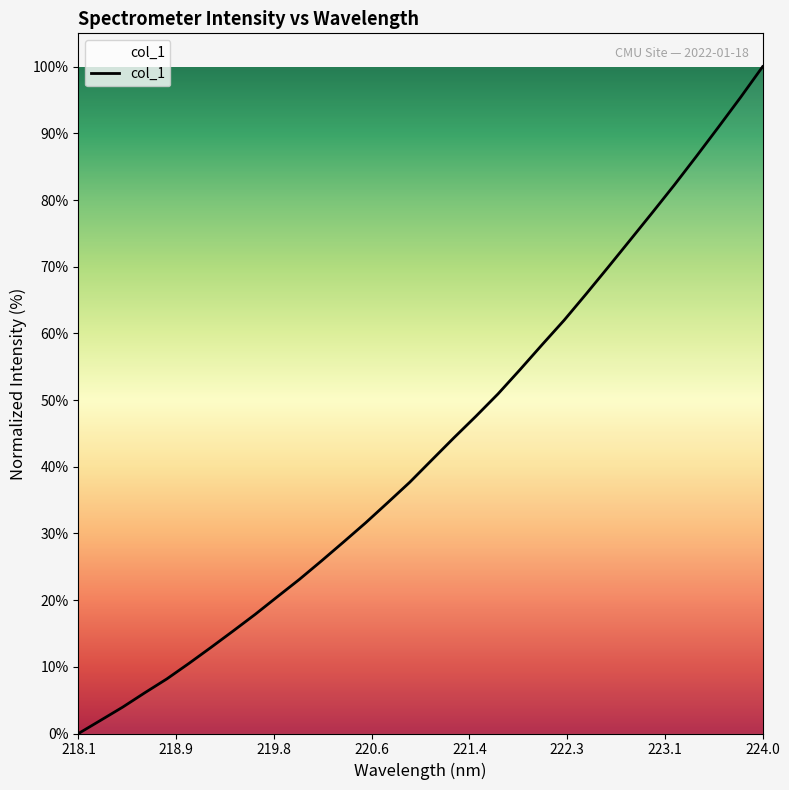

What is the greatest value displayed?

100.0